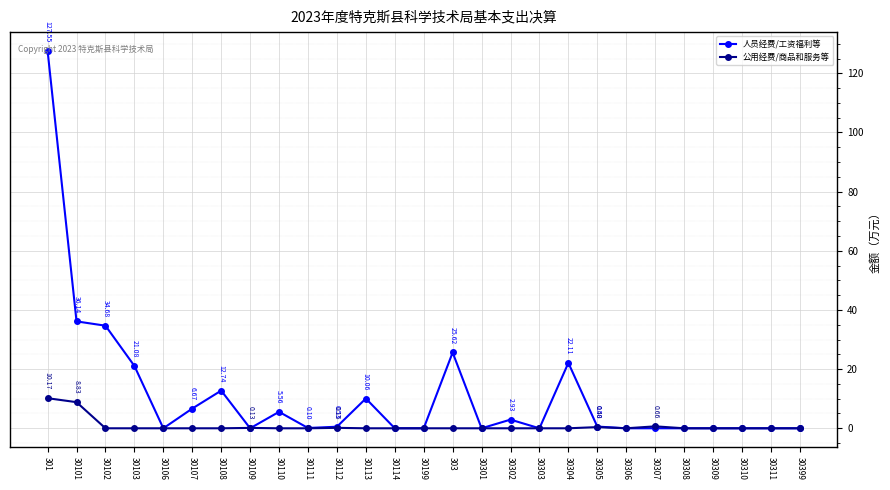

List the series in order of their peak value, highest first.

人员经费/工资福利等, 公用经费/商品和服务等